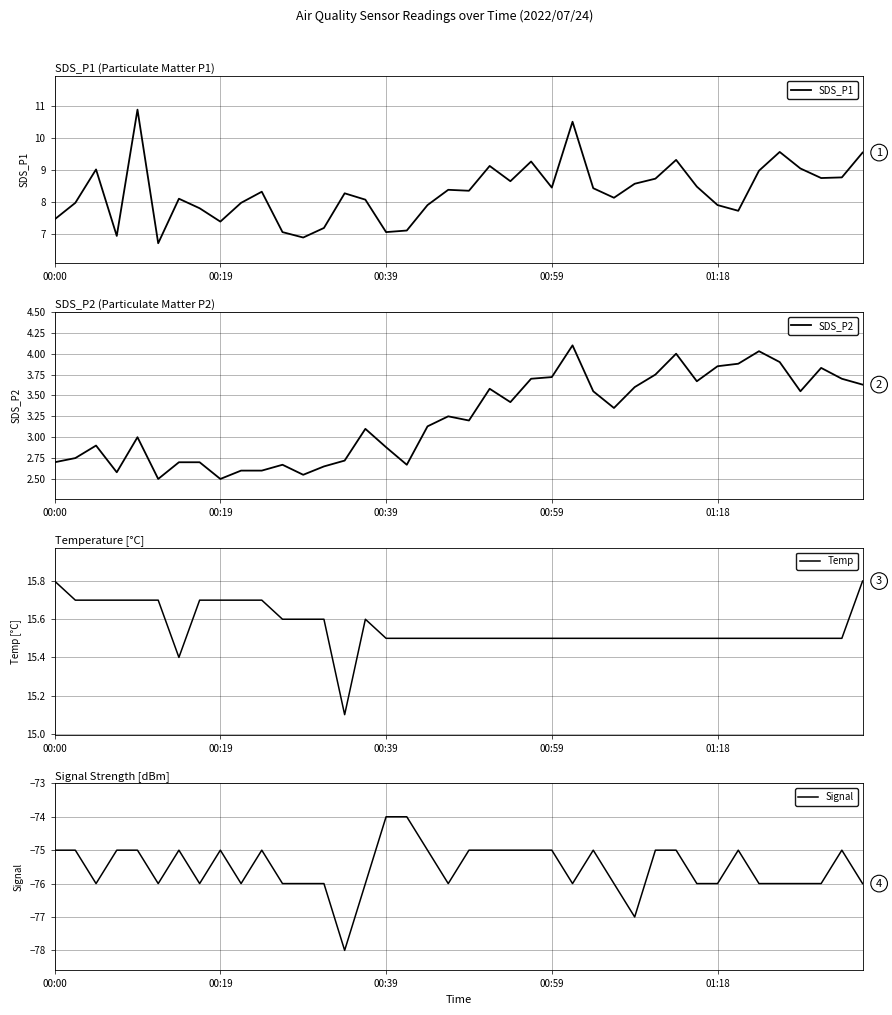

What is the sum of all Temp values?

622.3